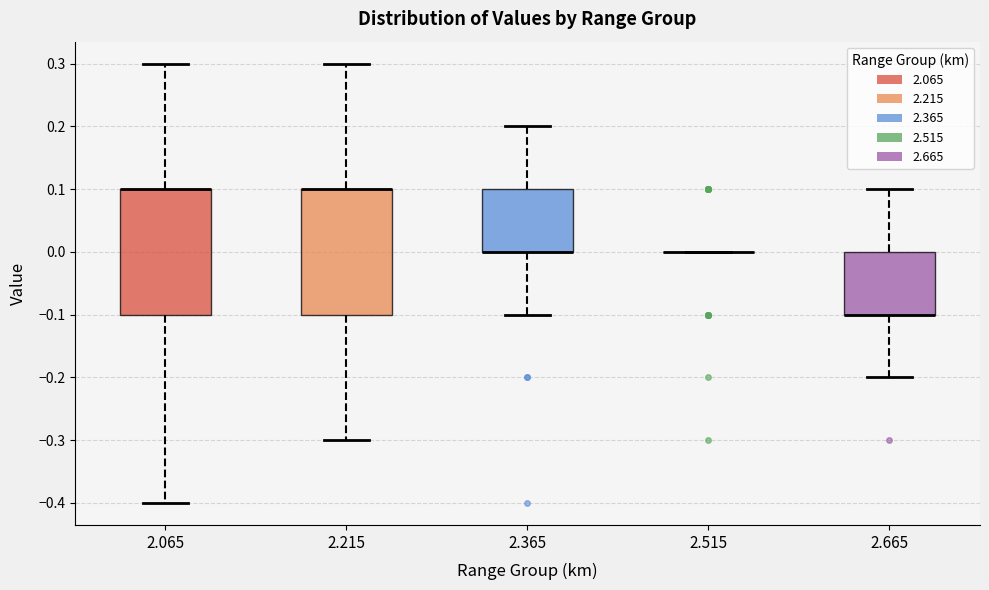

Reading left to right, read every box against the y-axis: the position of its median line, the range the box covers, and the ends of its whiskers. The values are not printed on the chart, so give them approximately, as read against the axis.

2.065: median 0.1 (drawn on the box's upper edge), box -0.1 to 0.1, whiskers -0.4 to 0.3
2.215: median 0.1 (drawn on the box's upper edge), box -0.1 to 0.1, whiskers -0.3 to 0.3
2.365: median 0.0 (drawn on the box's lower edge), box 0.0 to 0.1, whiskers -0.1 to 0.2
2.515: box collapsed to a line at 0.0, whiskers 0.0 to 0.0
2.665: median -0.1 (drawn on the box's lower edge), box -0.1 to 0.0, whiskers -0.2 to 0.1